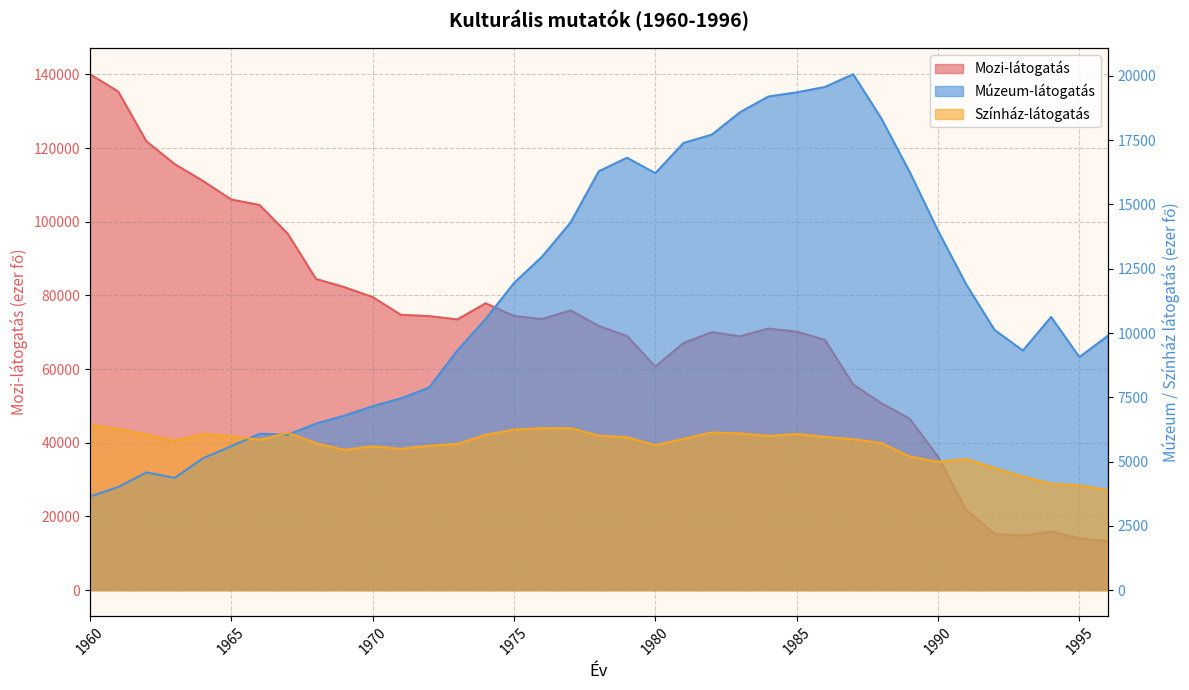

How many data points does each series have?

37